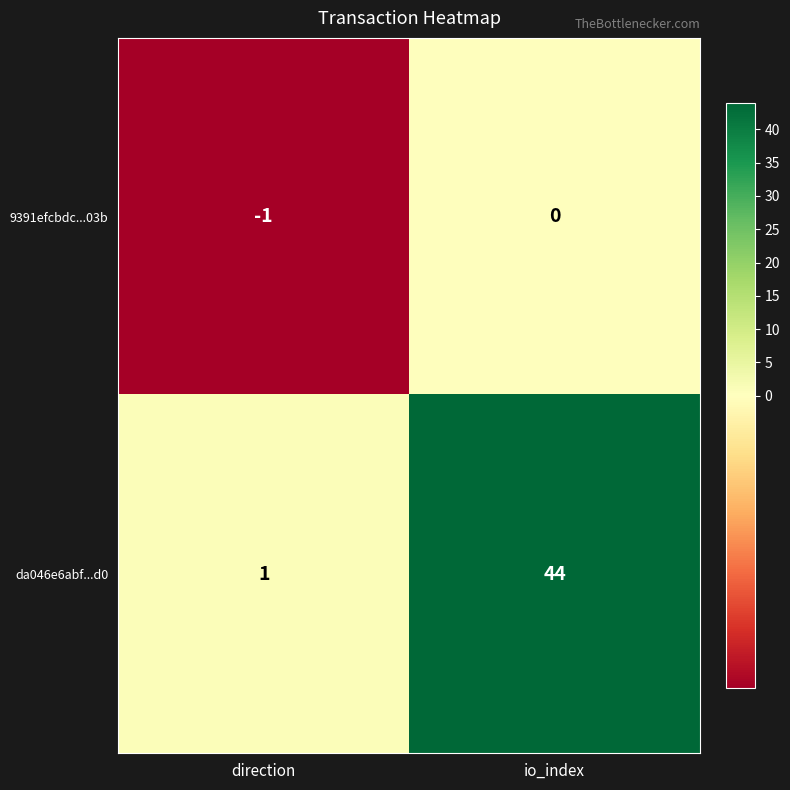

The value of 9391efcbdc...03b at io_index is 0. True or false?

True